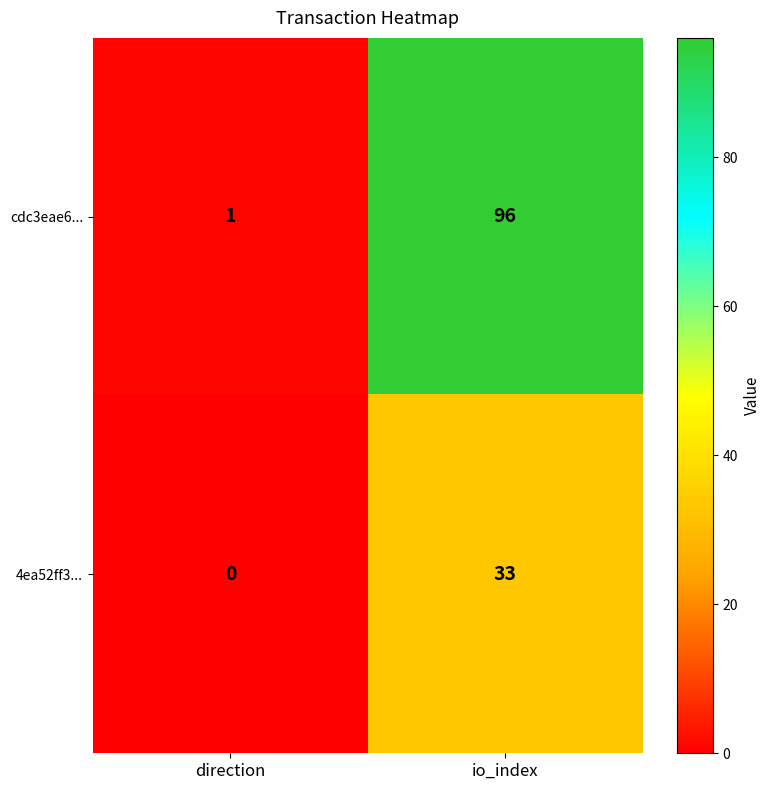

Between direction and io_index, which series saw the biggest shift?

cdc3eae6...